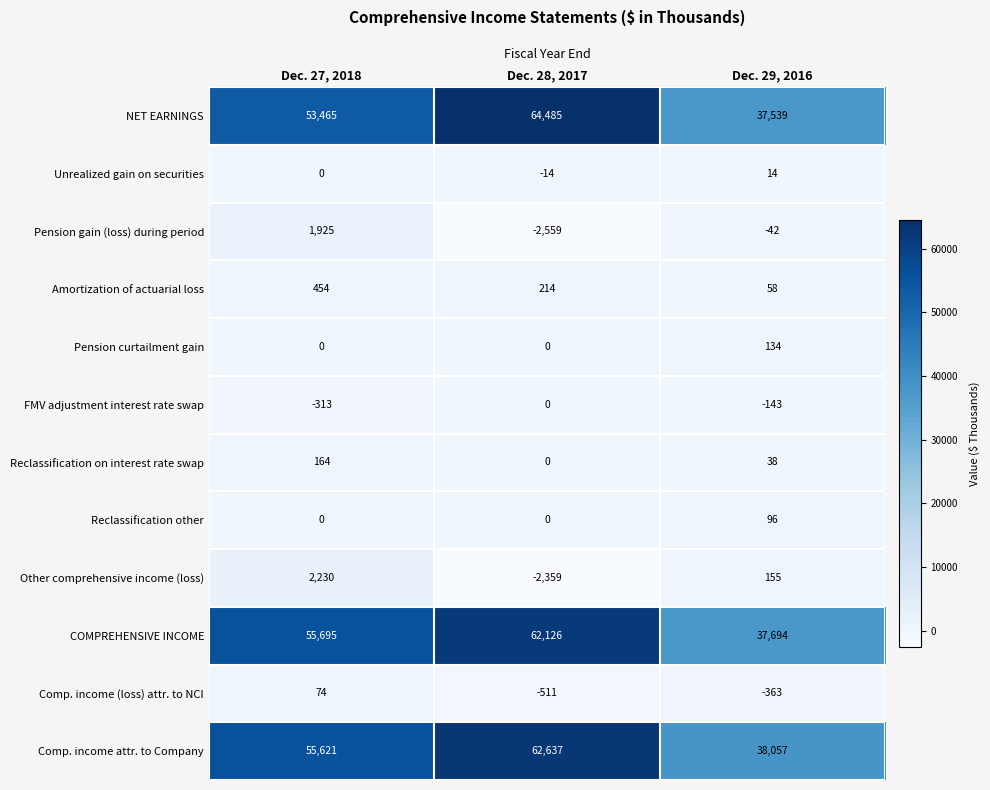

What is the average value of the NET EARNINGS series?

51830